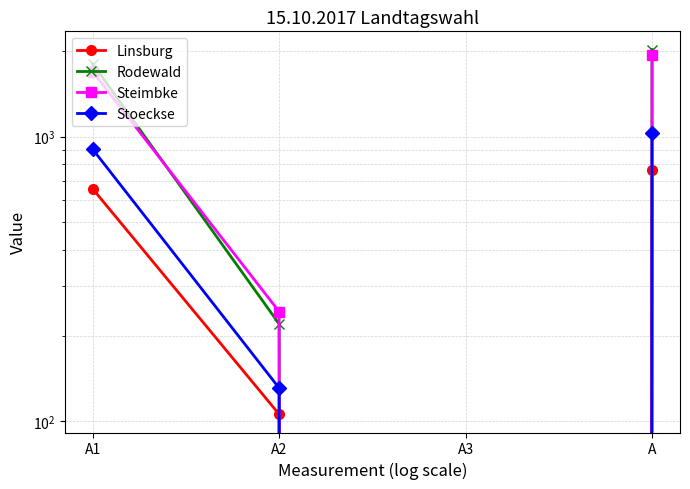

Does the chart display data point markers on the line(s)?

Yes